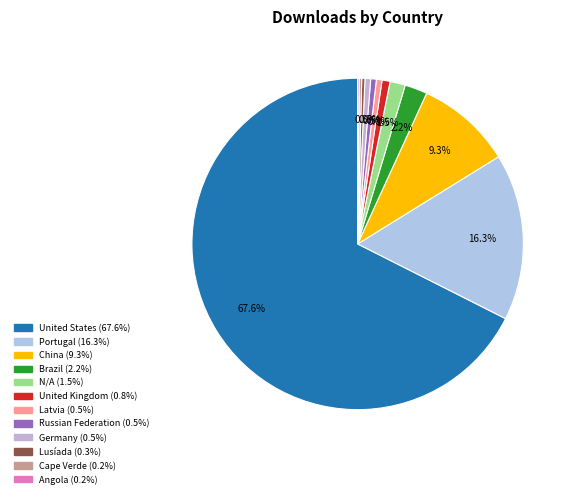

To the nearest percent, what is the difference between the largest and smallest slice percentages?

67%